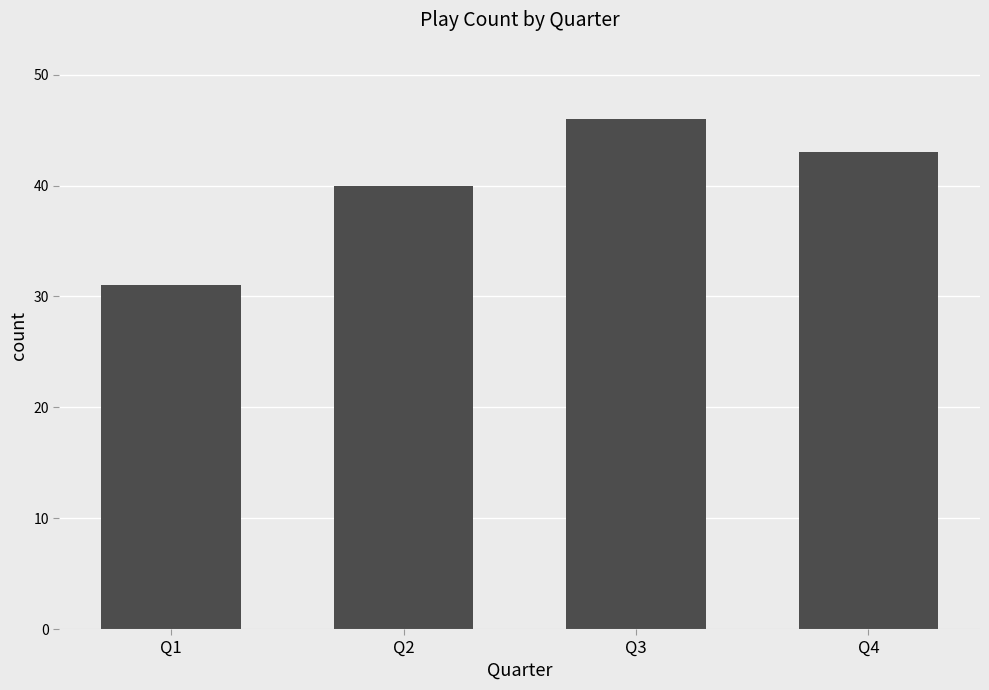

What is the change in value from Q1 to Q4?

+12